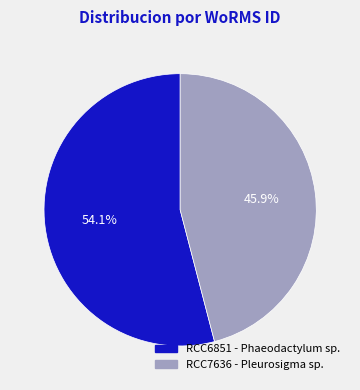

How many segments does this pie chart have?

2